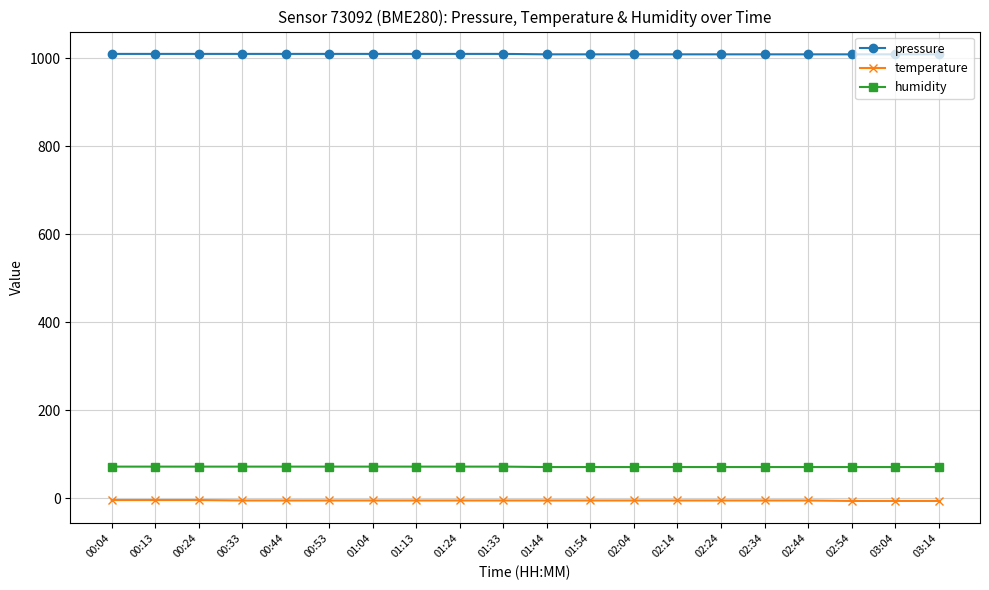

True or false: humidity and temperature cross at least once.

False